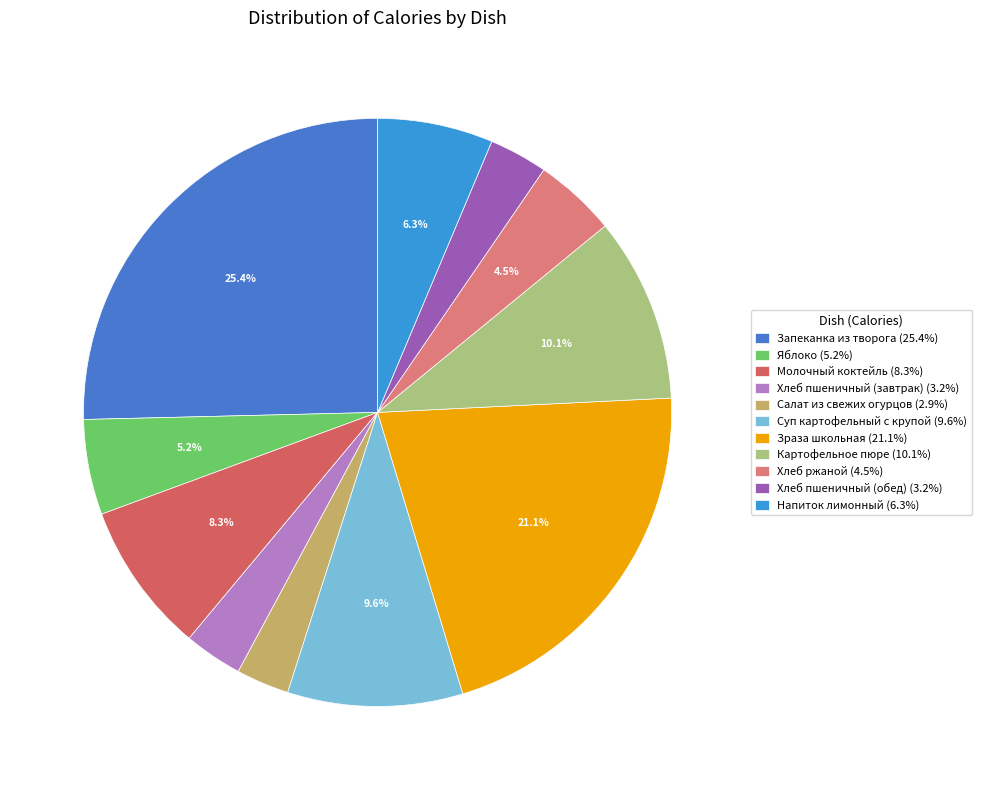

How many slices are in this pie chart?

11